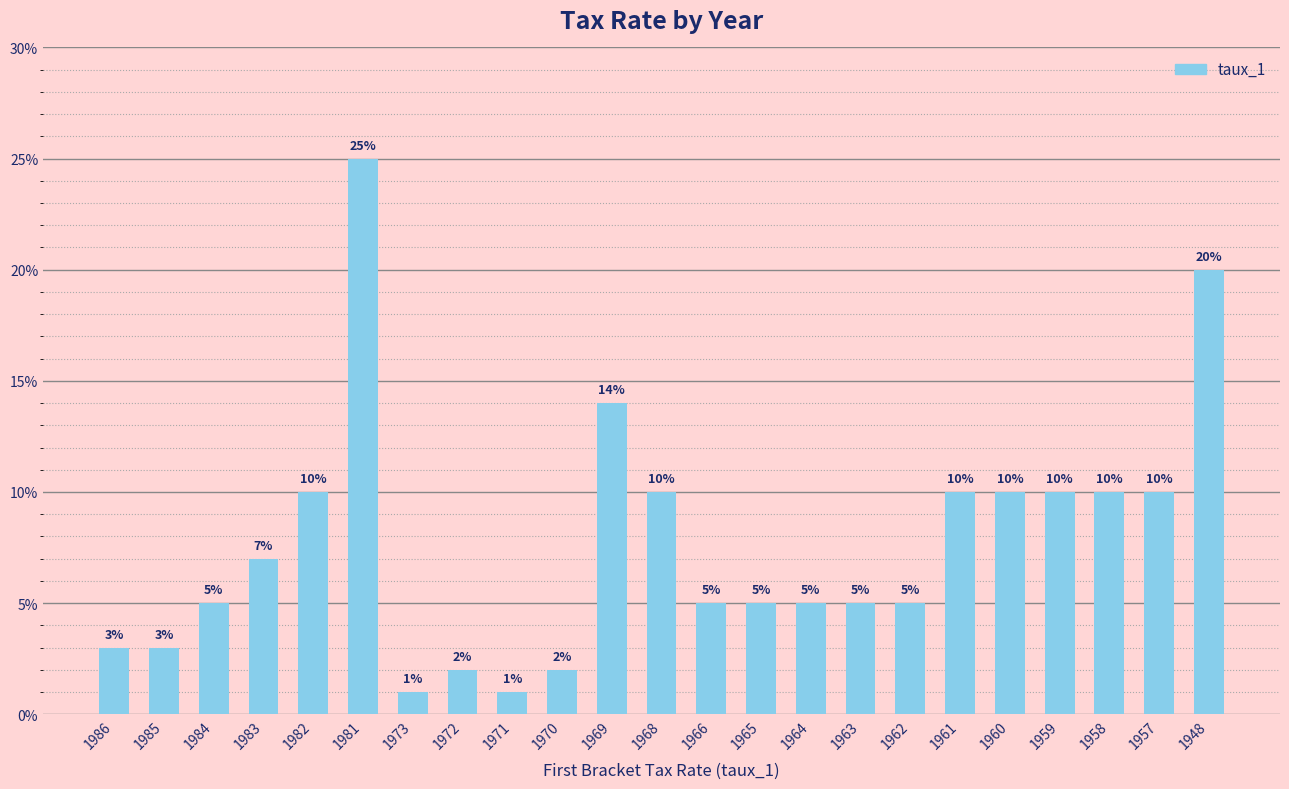

Reading right to left, transcribe all the data shown in this chart.

1948=0.2	1957=0.1	1958=0.1	1959=0.1	1960=0.1	1961=0.1	1962=0.1	1963=0.1	1964=0.1	1965=0.1	1966=0.1	1968=0.1	1969=0.1	1970=0.0	1971=0.0	1972=0.0	1973=0.0	1981=0.2	1982=0.1	1983=0.1	1984=0.1	1985=0.0	1986=0.0